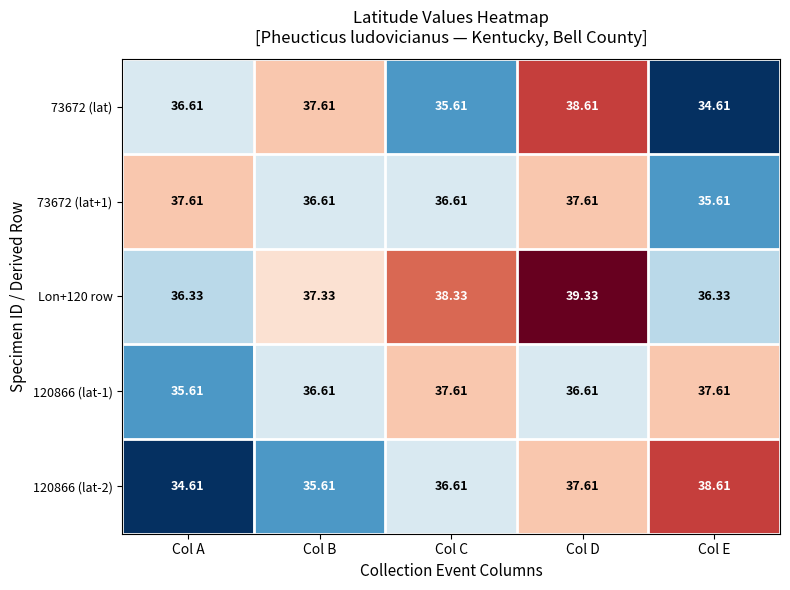

At which label is 73672 (lat) closest to 36?

Col C